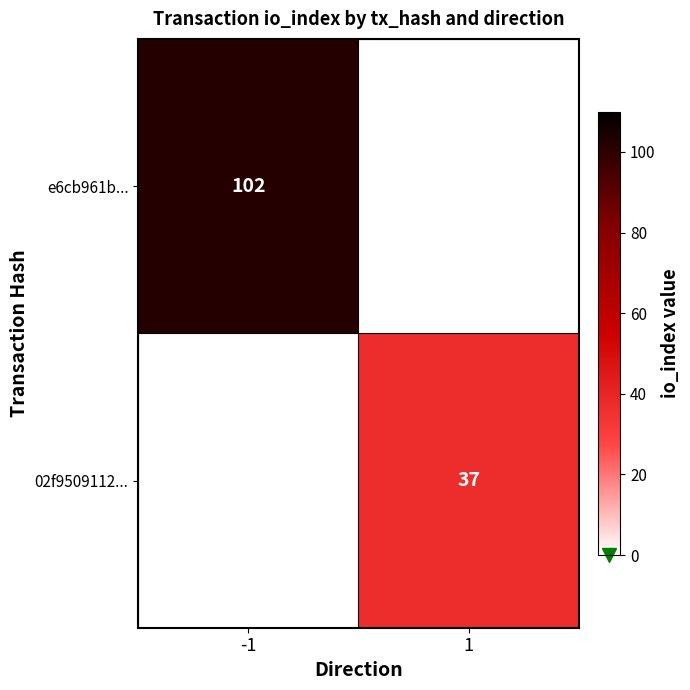

The value of e6cb961b... at -1 is 161. True or false?

False